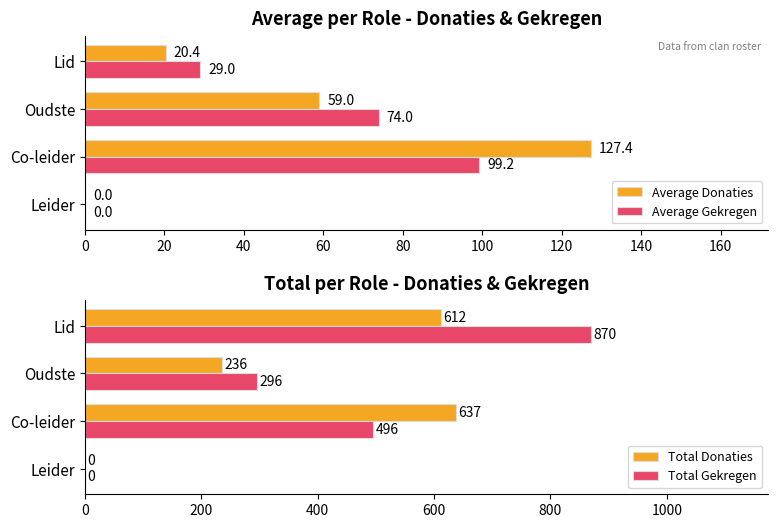

Reading right to left, list all the values displayed in this chart.

Average Donaties: 20.4	59.0	127.4	0.0
Average Gekregen: 29.0	74.0	99.2	0.0
Total Donaties: 612.0	236.0	637.0	0.0
Total Gekregen: 870.0	296.0	496.0	0.0